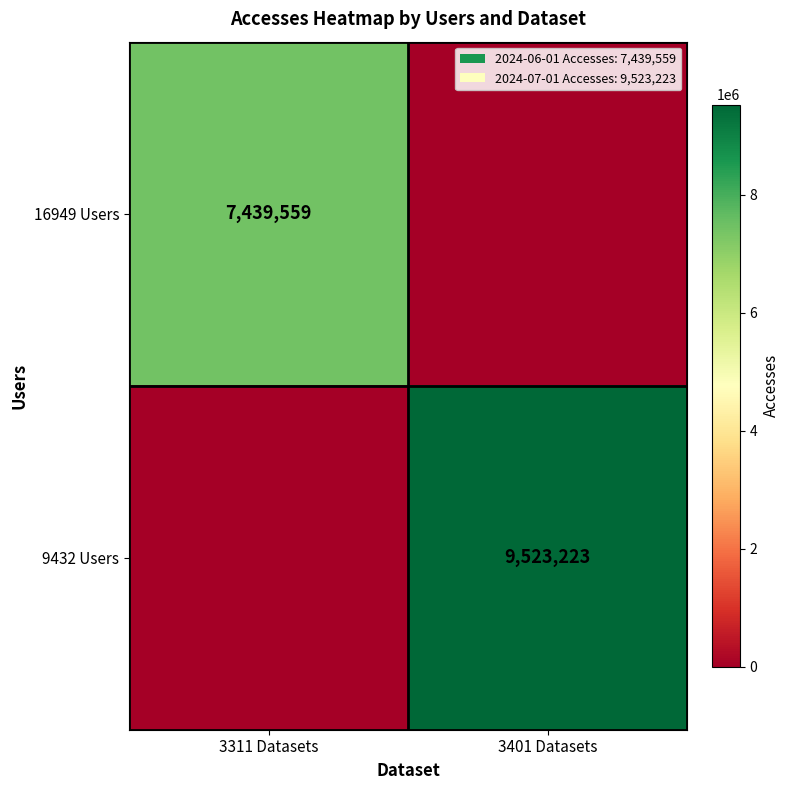

Is it true that 16949 Users equals 10286540 at 3311 Datasets?

False